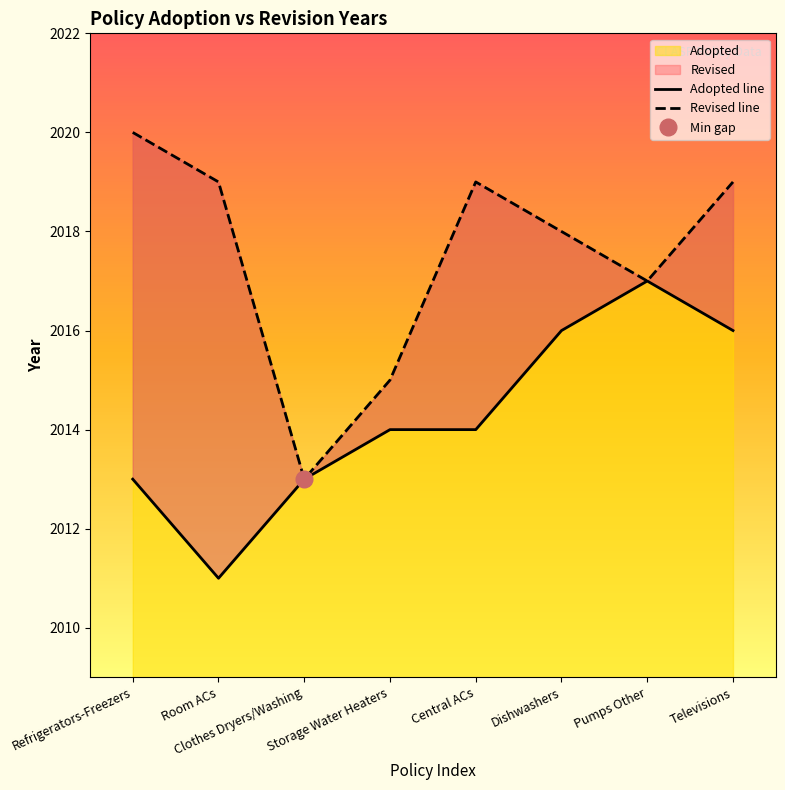

What is the difference between the Adopted line values at Storage Water Heaters and Clothes Dryers/Washing?

1